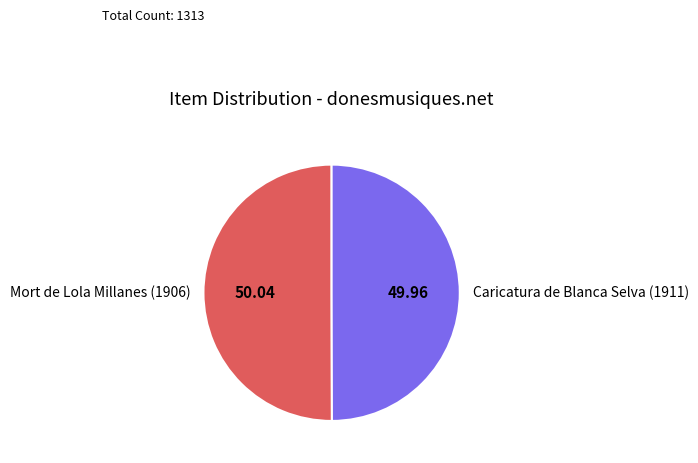

Is the sum of Caricatura de Blanca Selva (1911) and Mort de Lola Millanes (1906) greater than half?

Yes